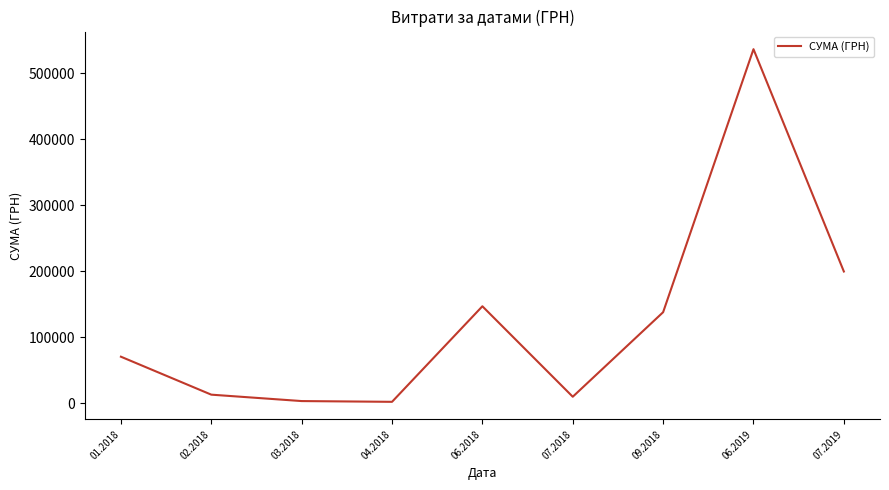

Approximately how many times larger is the value at 06.2019 compared to 02.2018?

41.1